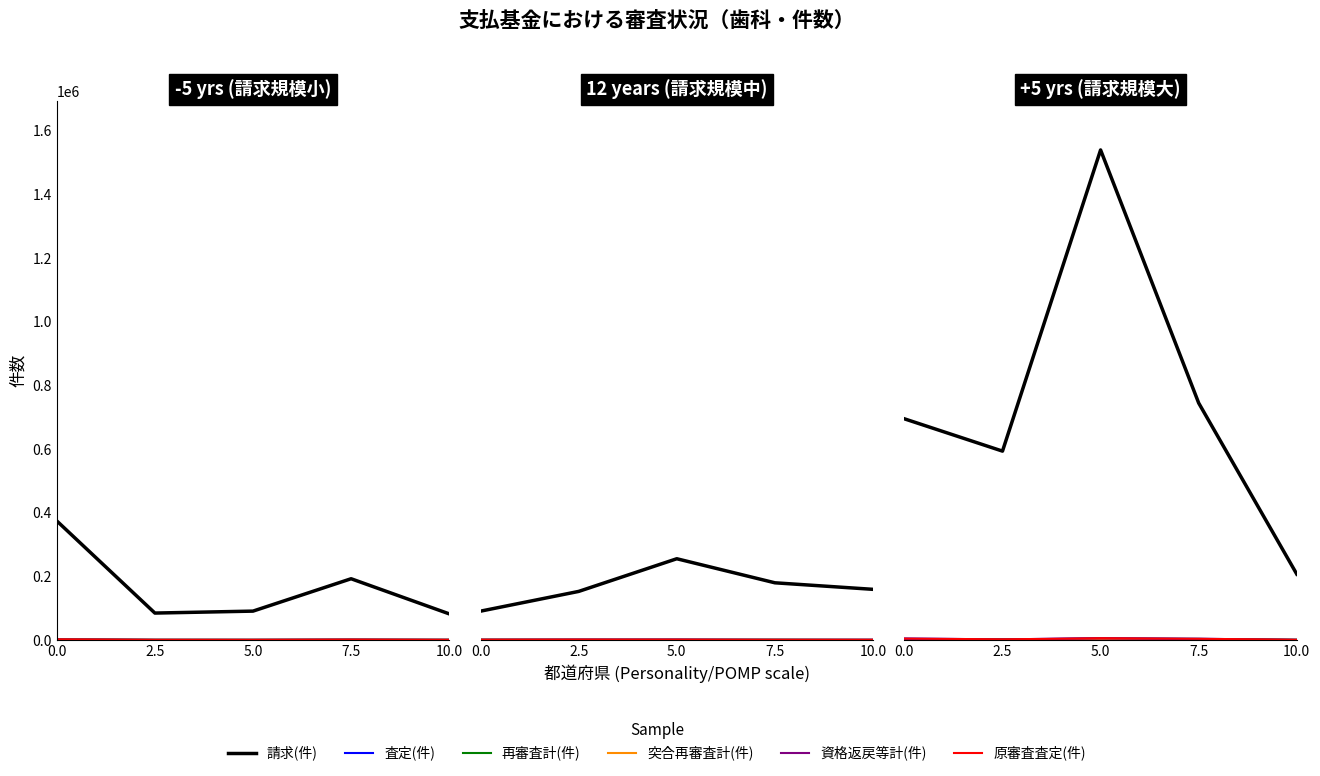

What position from the left is 5.0?

3